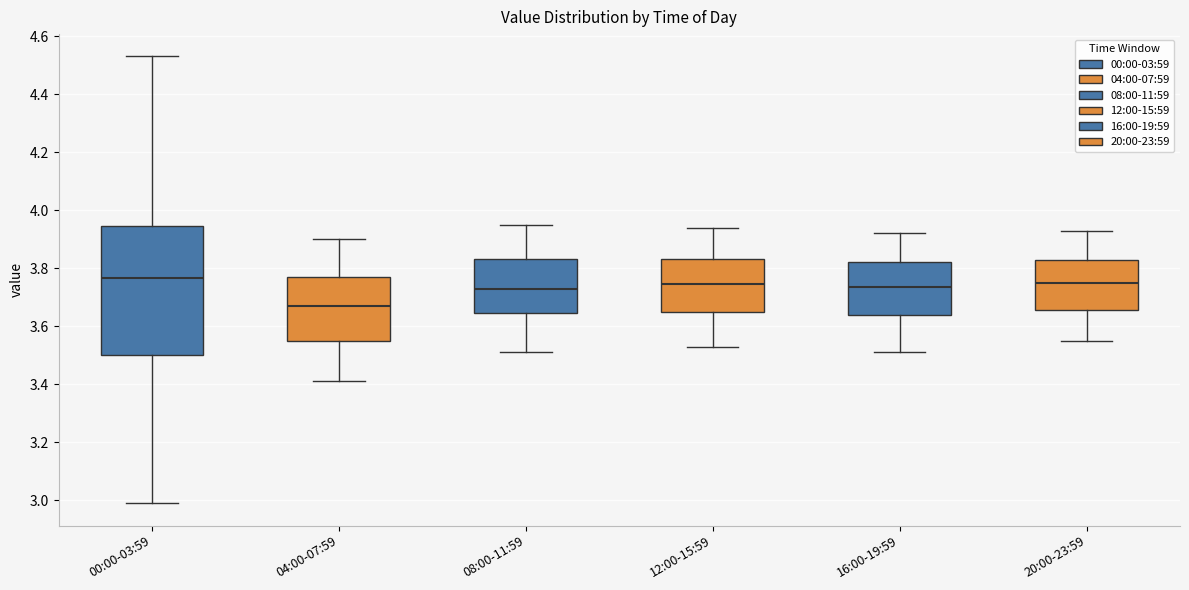

Reading left to right, transcribe this box plot: for each box, give where its median line is, the range the box spans, and where its two whiskers end, as read against the y-axis. The values are not printed on the chart, so give them approximately, as read against the axis.

00:00-03:59: median 3.76, box 3.50 to 3.94, whiskers 3.00 to 4.54
04:00-07:59: median 3.68, box 3.56 to 3.78, whiskers 3.42 to 3.90
08:00-11:59: median 3.74, box 3.64 to 3.84, whiskers 3.52 to 3.96
12:00-15:59: median 3.74, box 3.64 to 3.84, whiskers 3.54 to 3.94
16:00-19:59: median 3.74, box 3.64 to 3.82, whiskers 3.52 to 3.92
20:00-23:59: median 3.76, box 3.66 to 3.84, whiskers 3.56 to 3.94